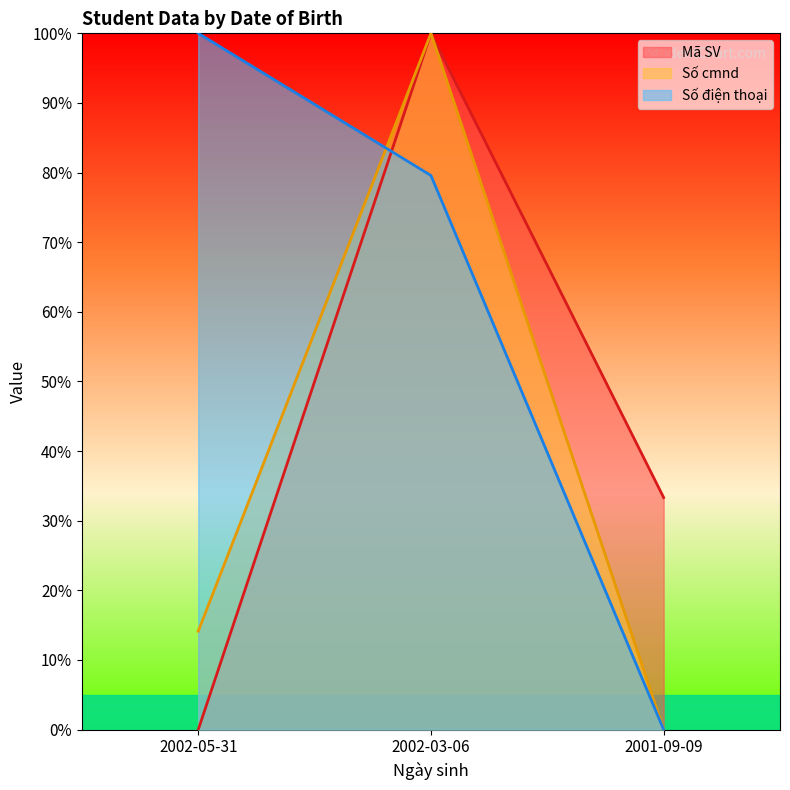

What is the difference between the maximum and second lowest values in the Số điện thoại series?

20.4